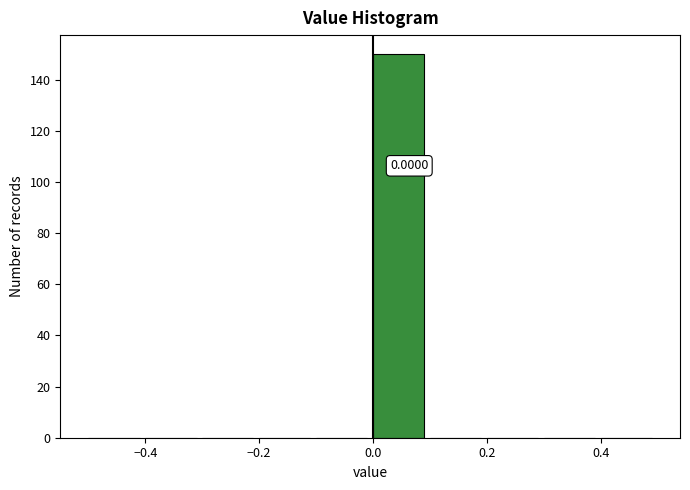

Which range on the x-axis has the tallest bar?

0.0 to 0.1